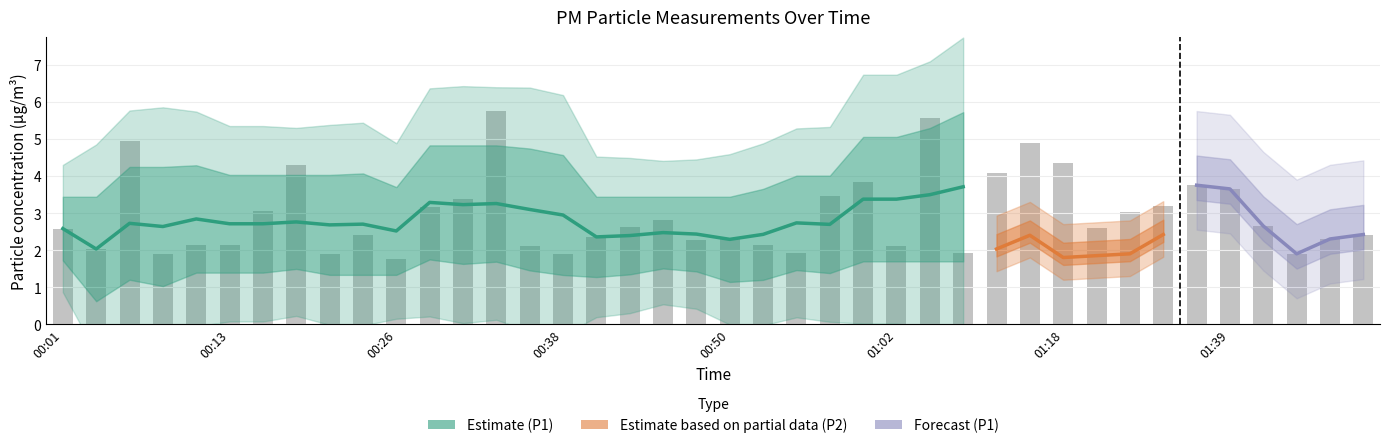

Does the chart contain stacked bars?

No